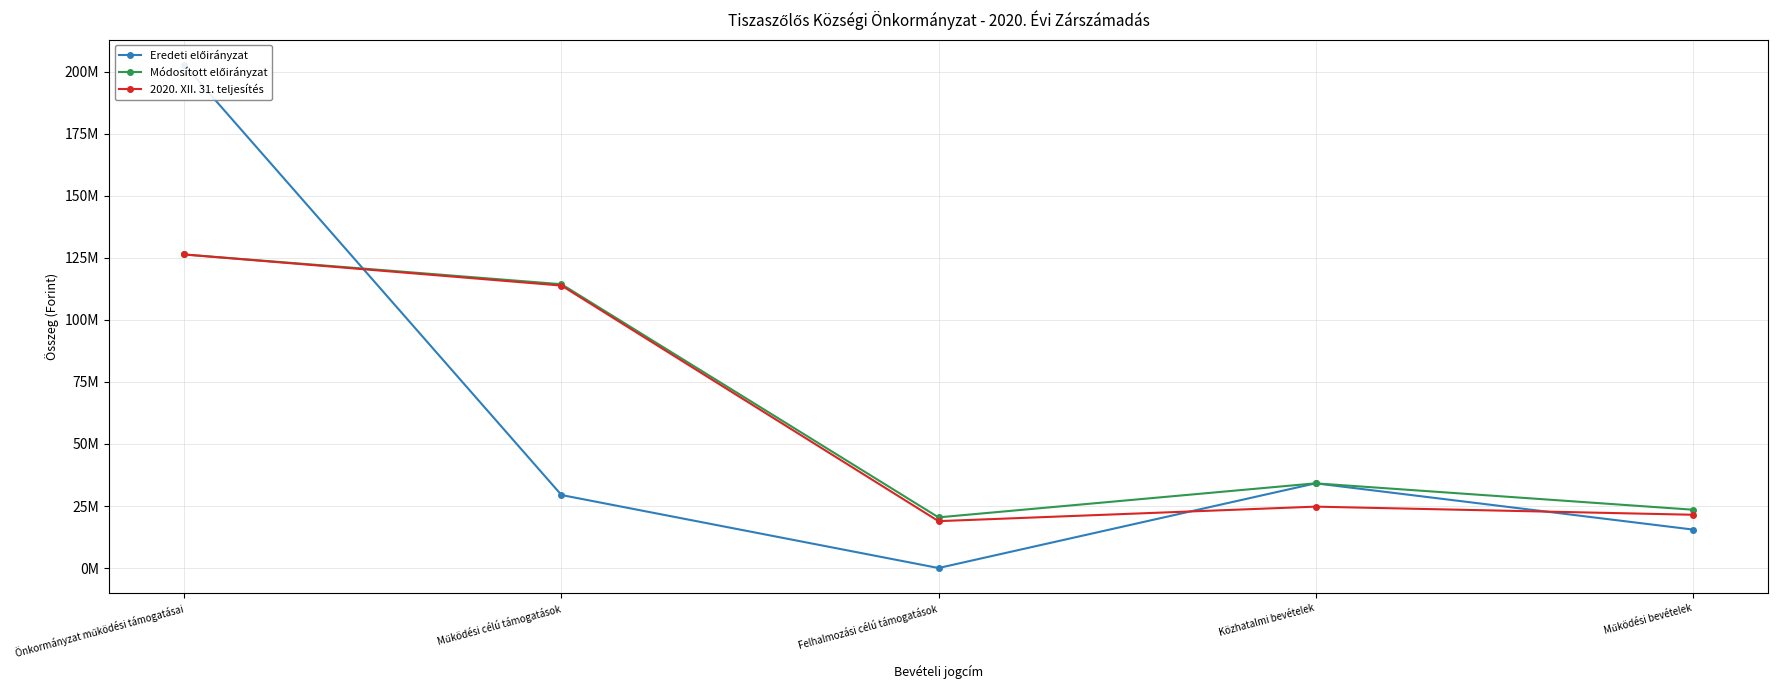

In Eredeti előirányzat, how many points are higher than both neighbors (excluding endpoints)?

1